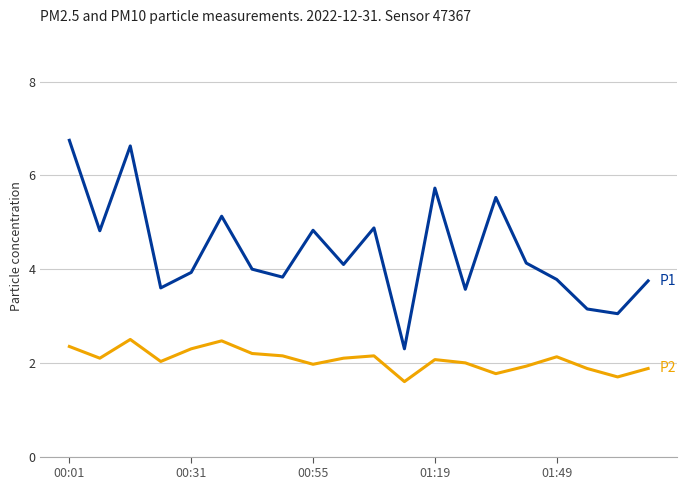

What is the smallest value displayed?

1.6